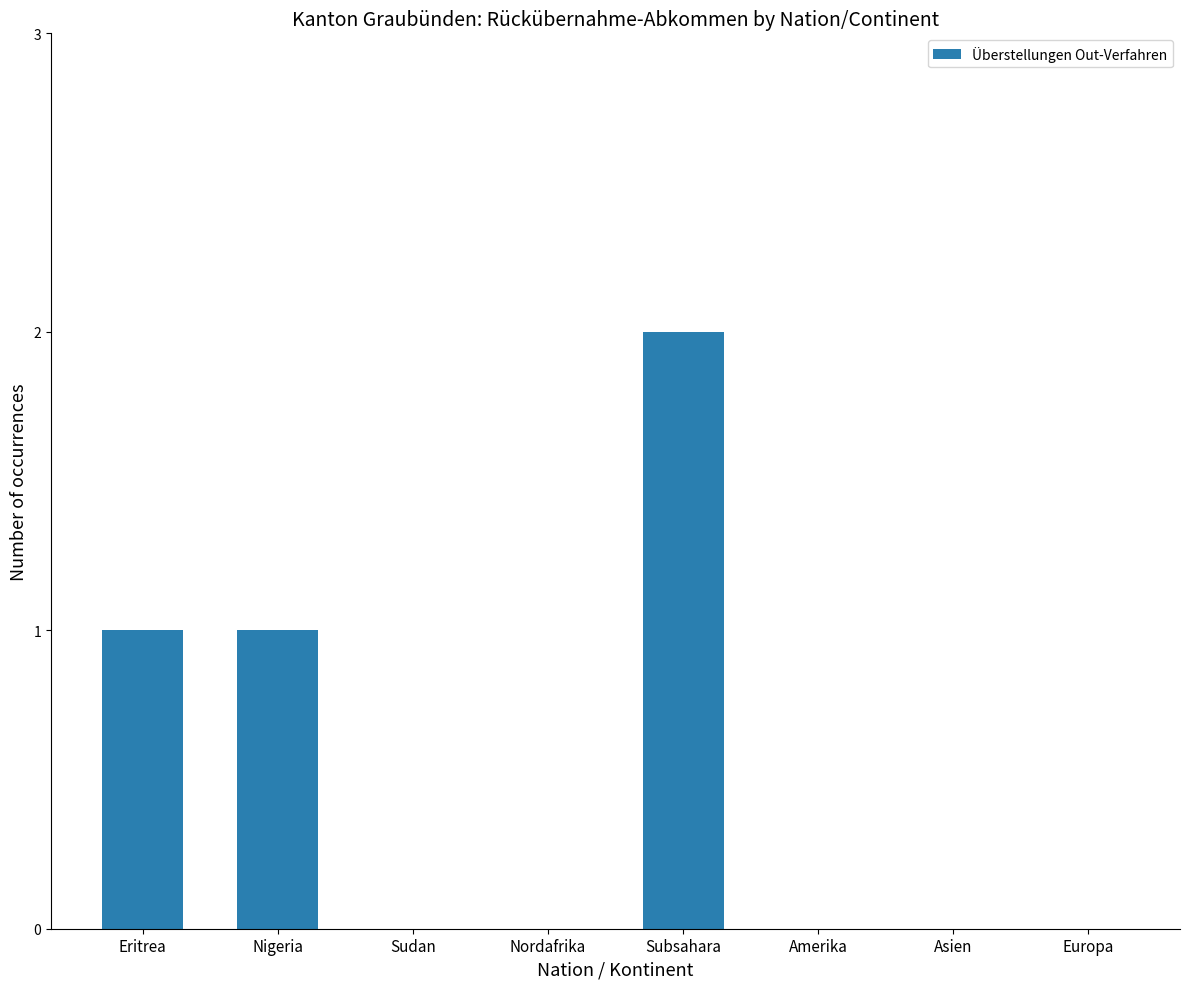

Reading left to right, what are all the values shown in this chart?

1	1	0	0	2	0	0	0